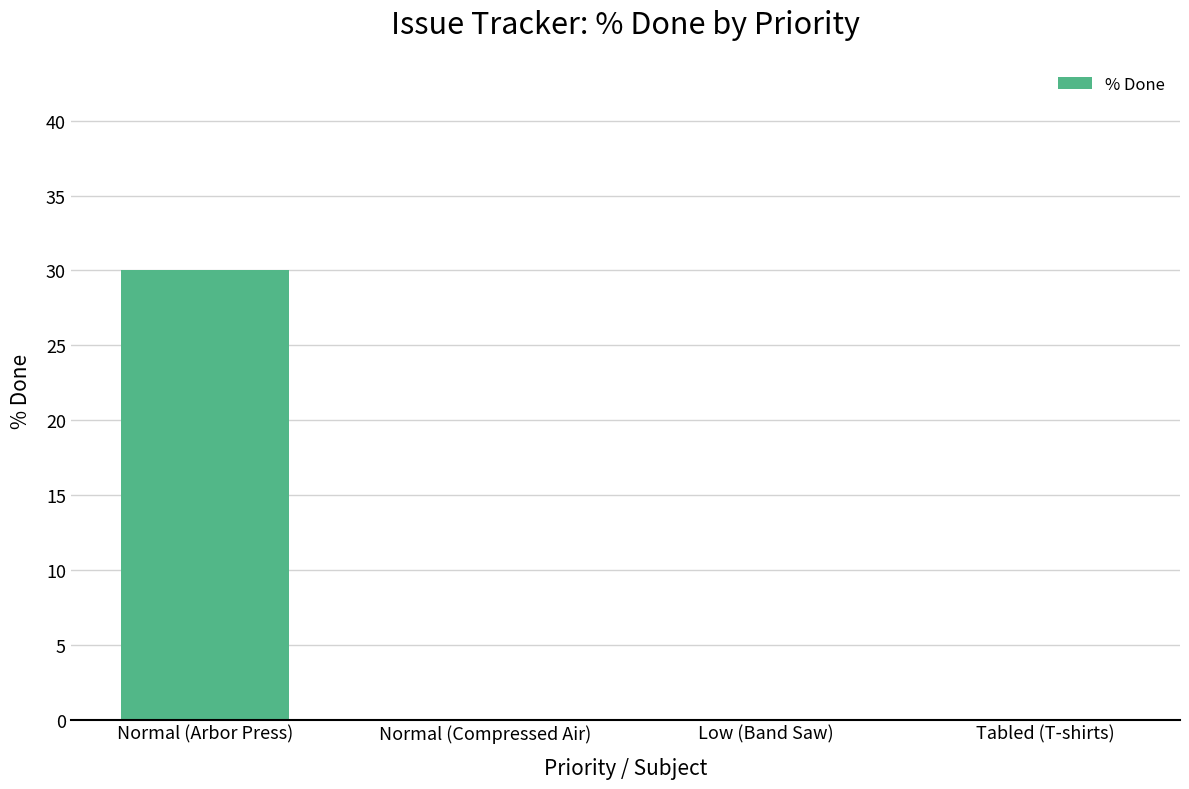

What is the change in value from Normal (Arbor Press) to Tabled (T-shirts)?

-30